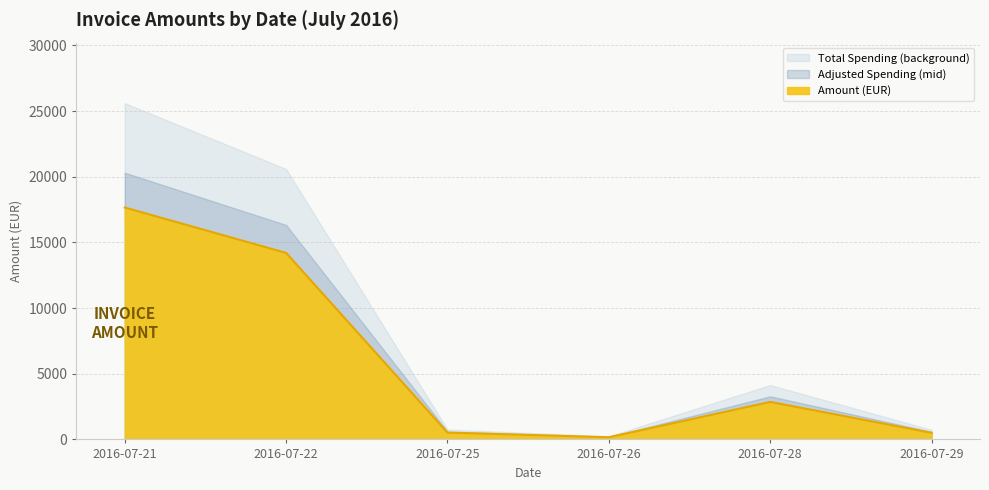

Is it true that the value at 2016-07-29 is 858.3?

False